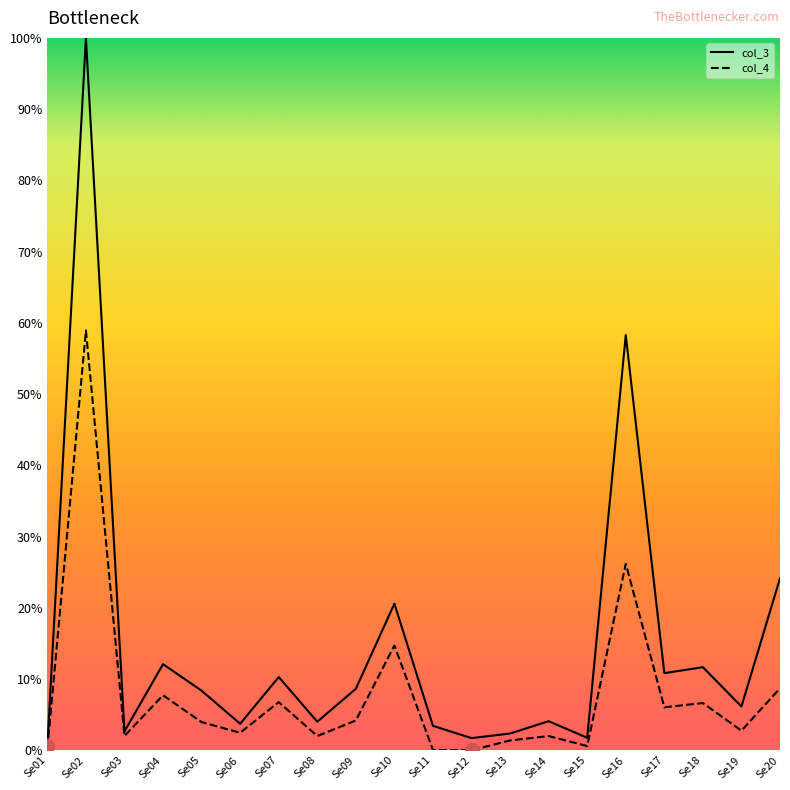

Which label corresponds to the largest value in the chart?

Se02